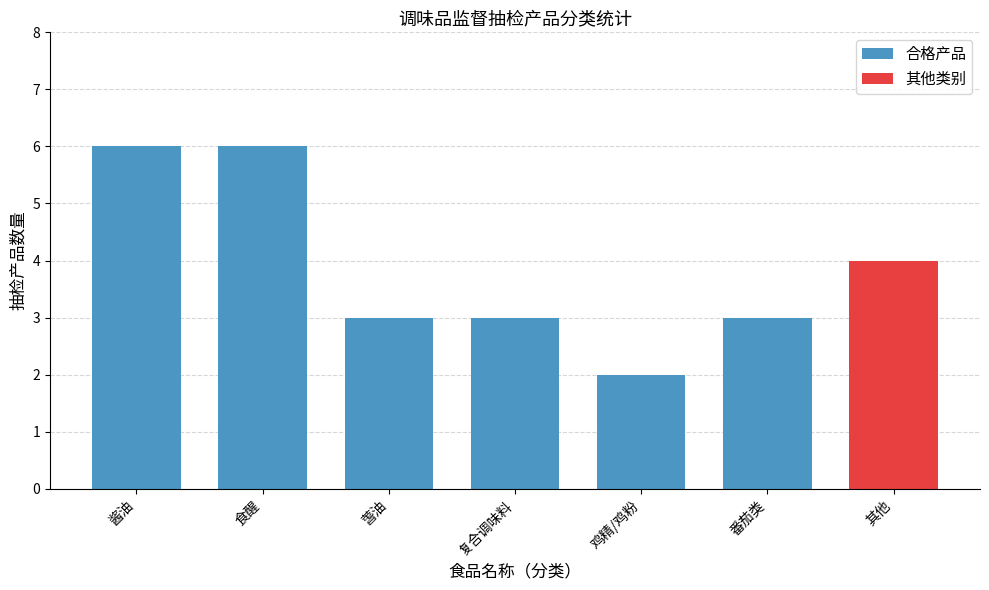

What value does the data have at 食醒?

6